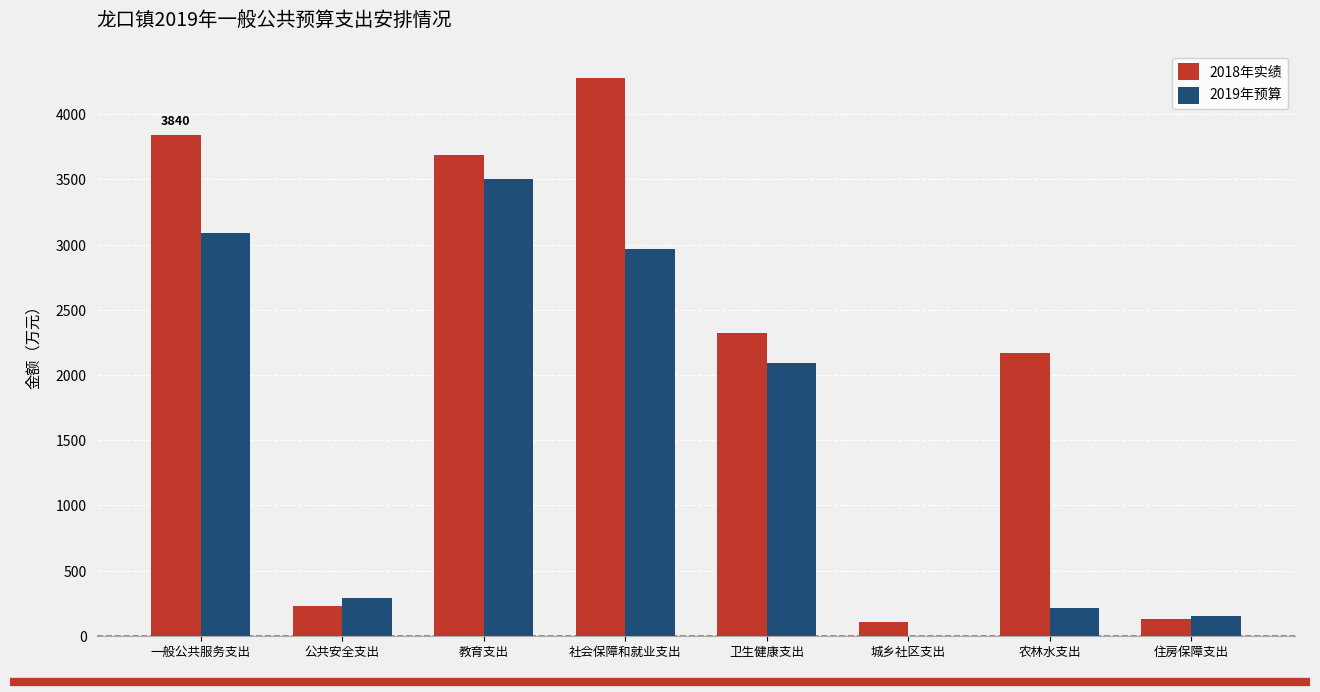

What is the sum of all 2018年实绩 values?

16766.0